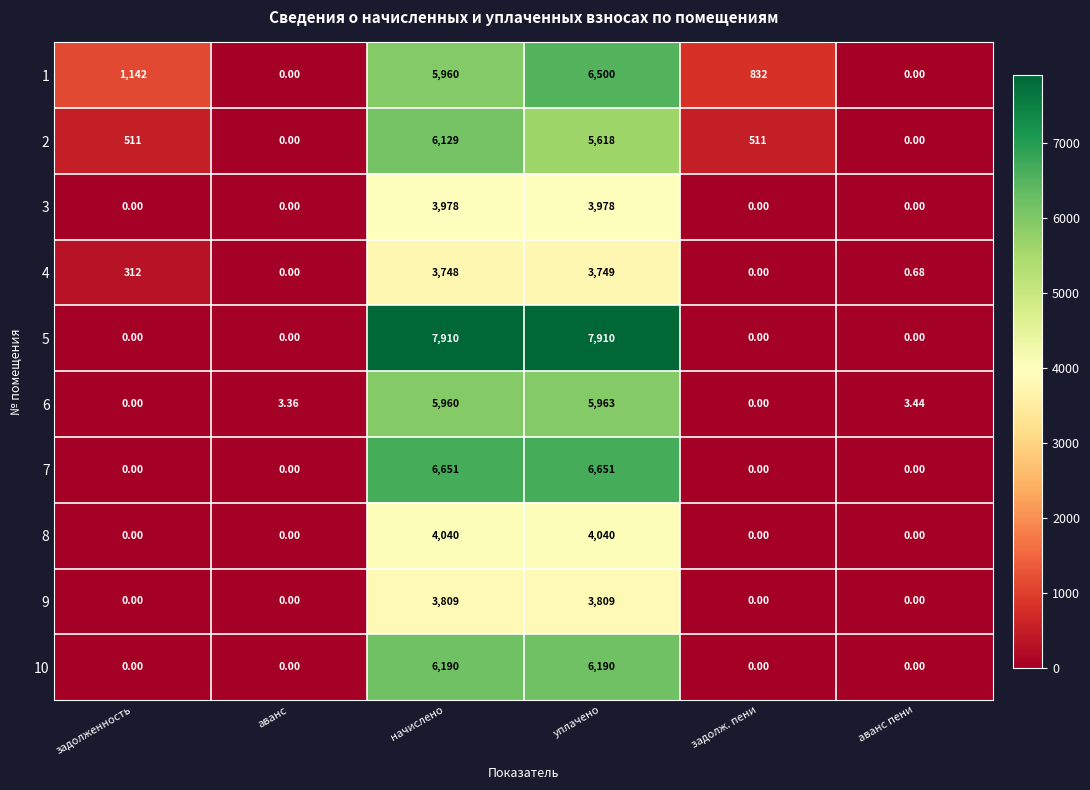

Which series has the largest total across all categories?

5